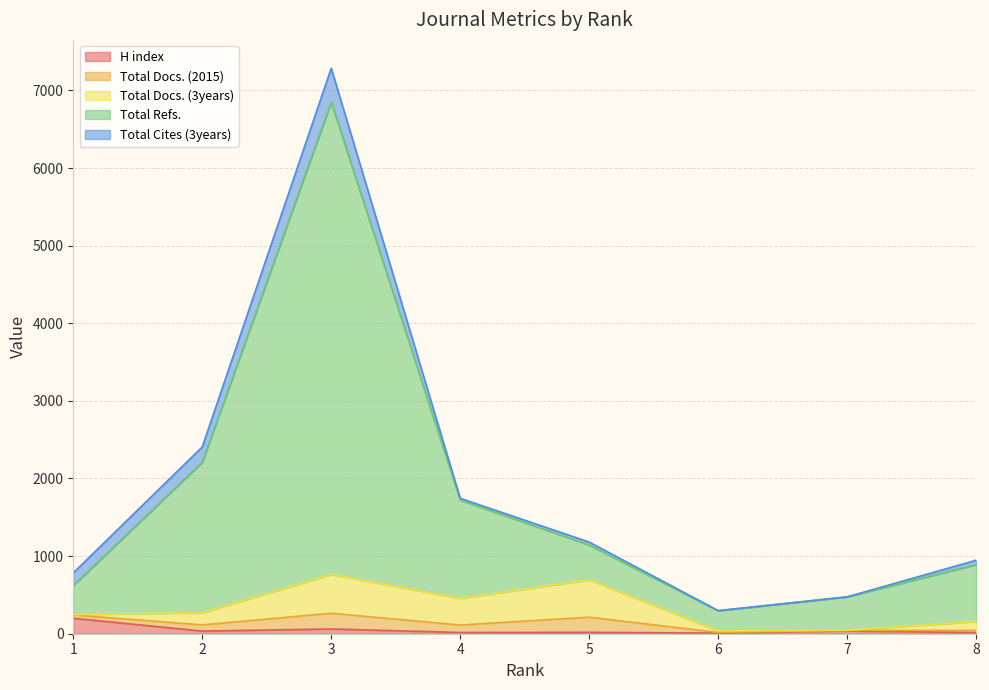

What are all the series names shown in the legend?

H index, Total Docs. (2015), Total Docs. (3years), Total Refs., Total Cites (3years)